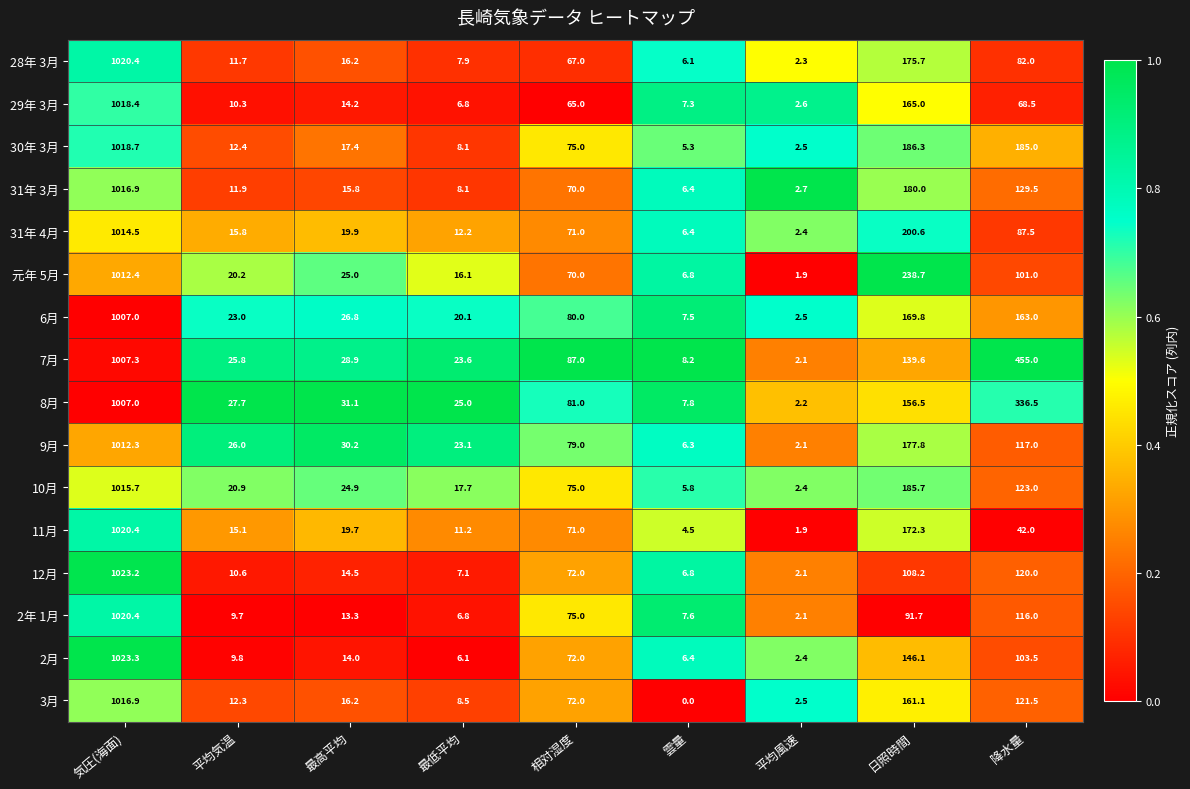

Which series changed the most between 気圧(海面) and 平均風速?

12月